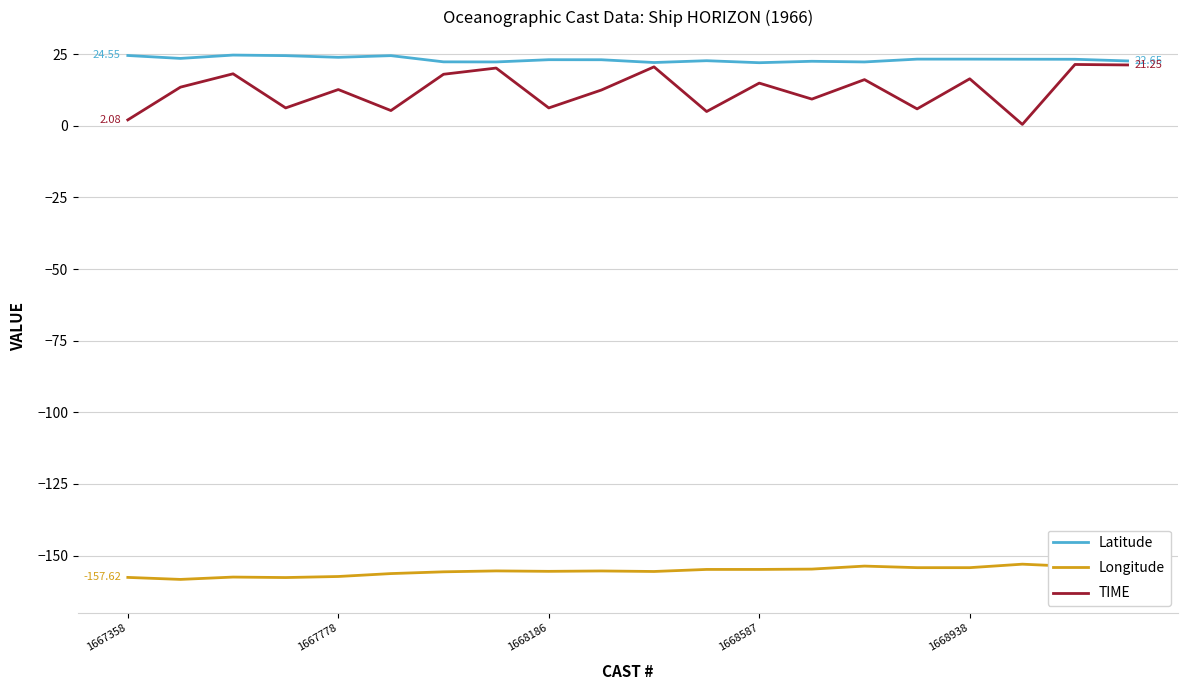

True or false: TIME and Longitude cross at least once.

False